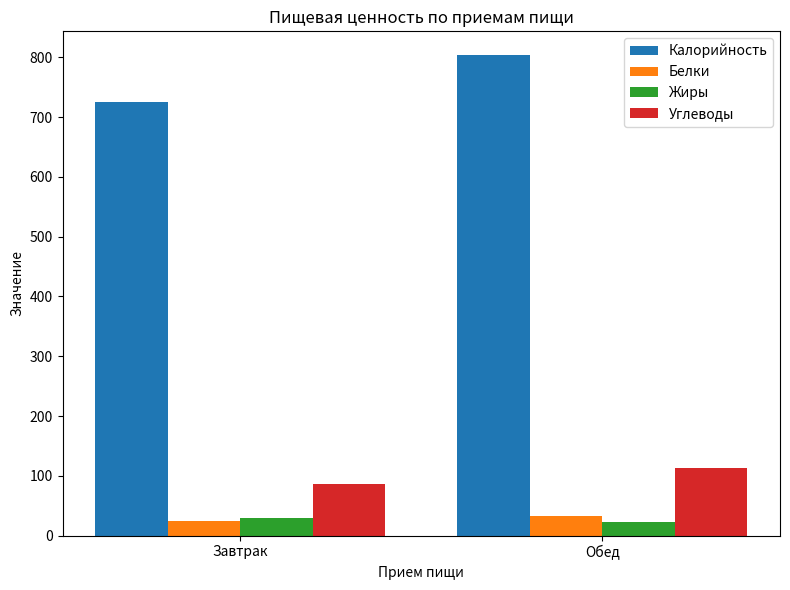

What is the approximate value of Калорийность at Завтрак?

725.4